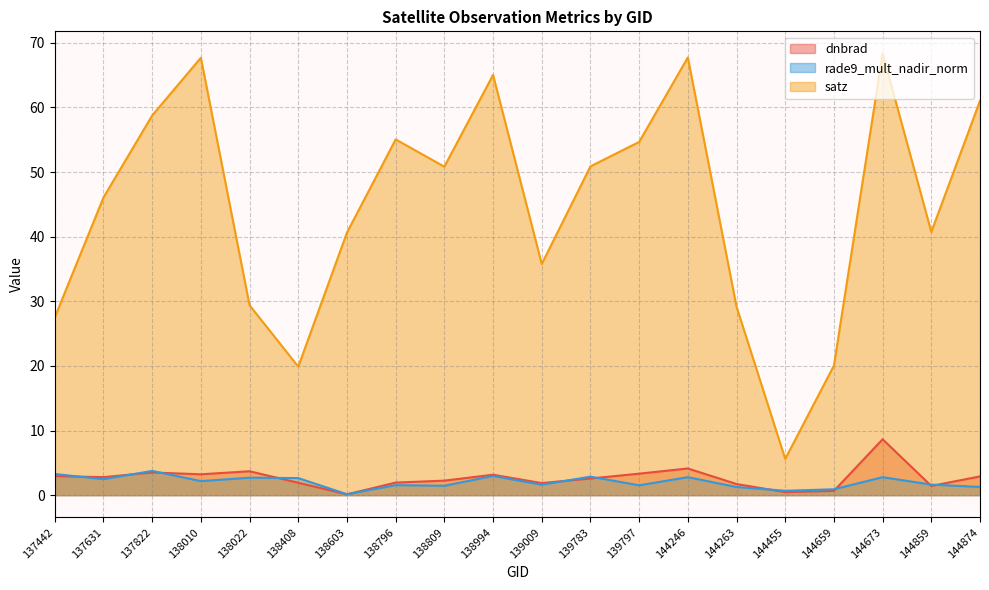

True or false: rade9_mult_nadir_norm has a value of 1.6 at 139009.

True